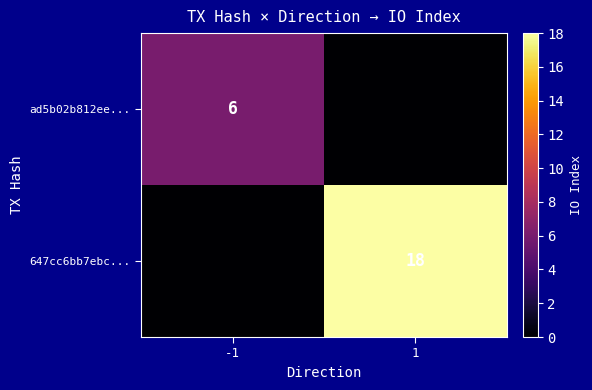

Is it true that ad5b02b812ee... equals 6 at -1?

True